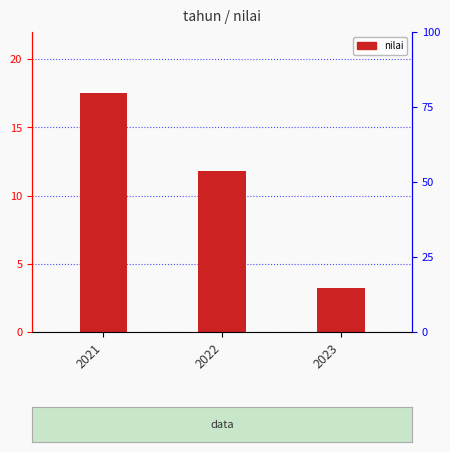

What is the difference between the maximum and minimum values?

14.3